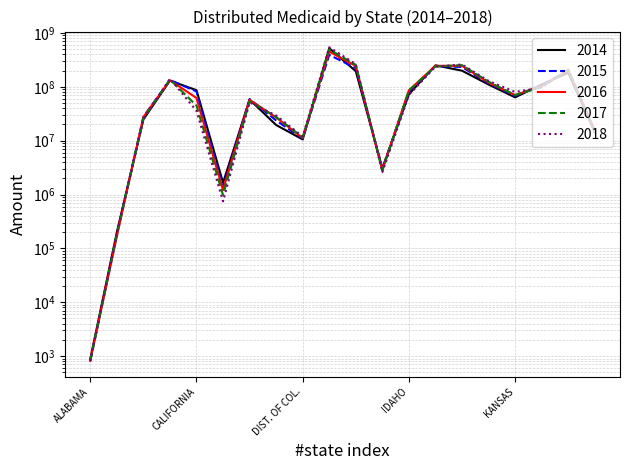

What is the difference between the 2016 values at ALABAMA and KANSAS?

70488903